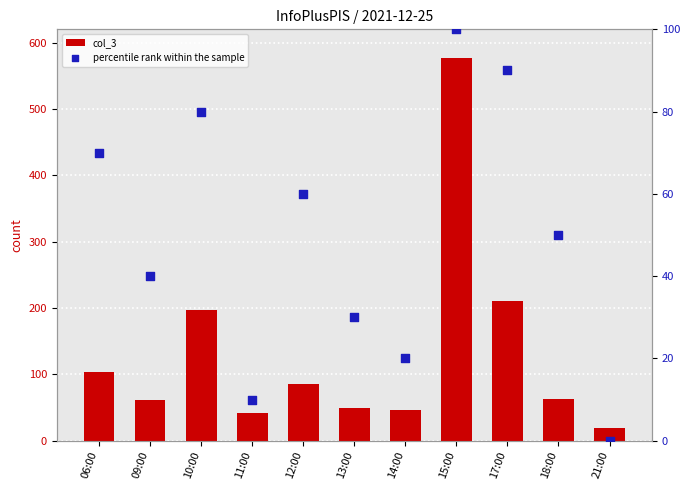

At how many categories does at least one series exceed 113?

3